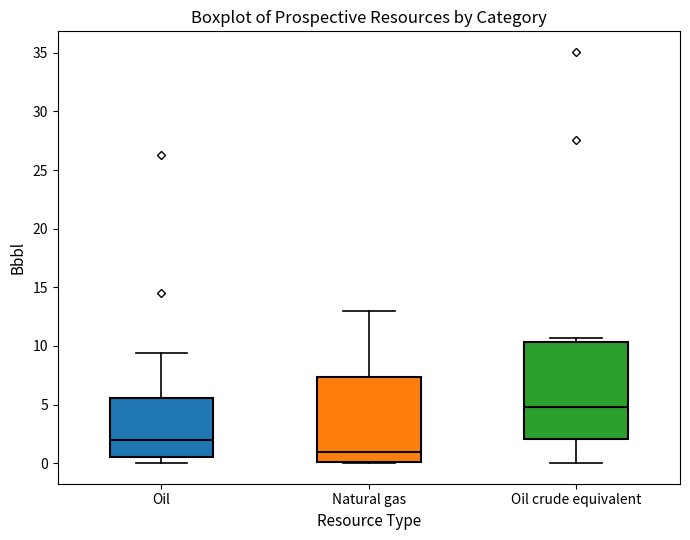

Which box is the tallest, from its lower edge to its upper edge?

Oil crude equivalent